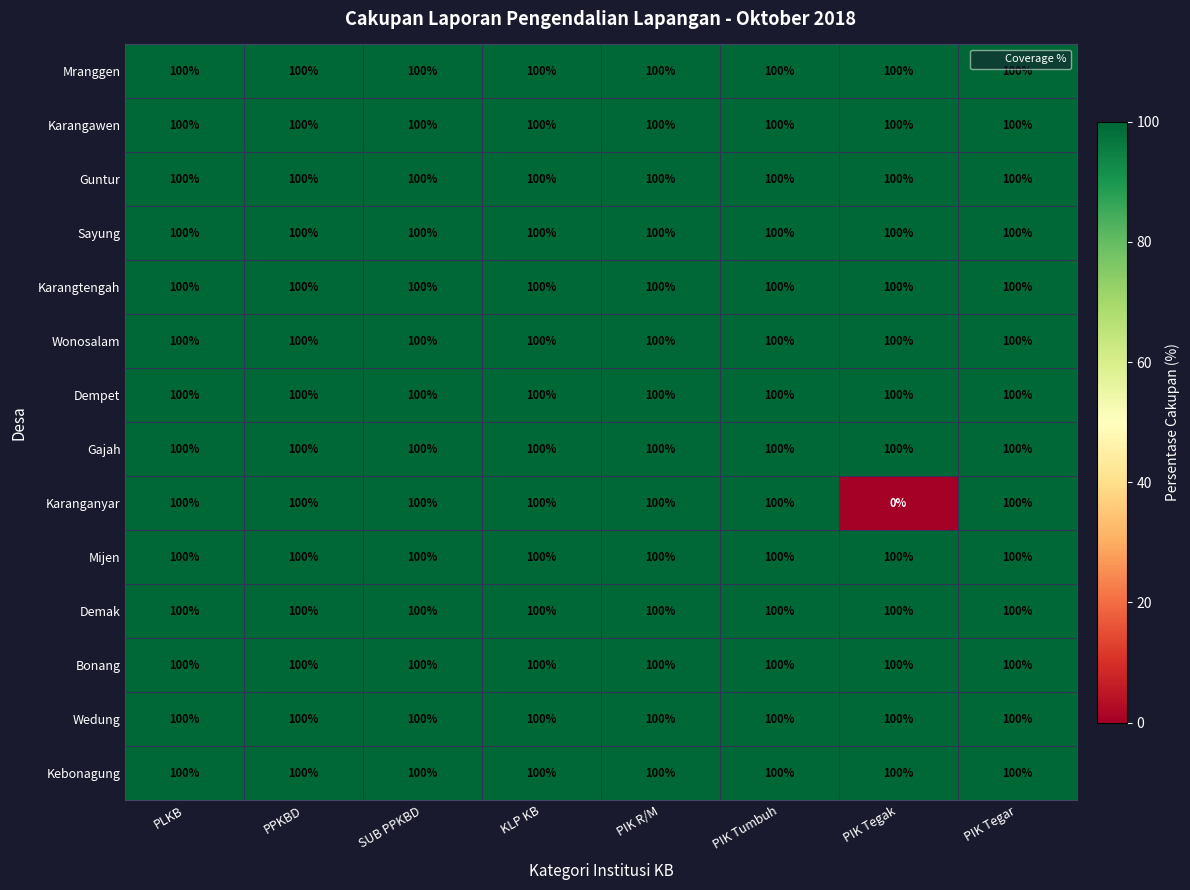

At how many categories does at least one series exceed 85?

8